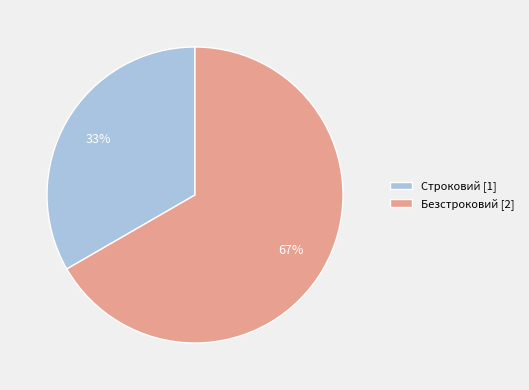

To the nearest percent, what is the average slice percentage?

50%